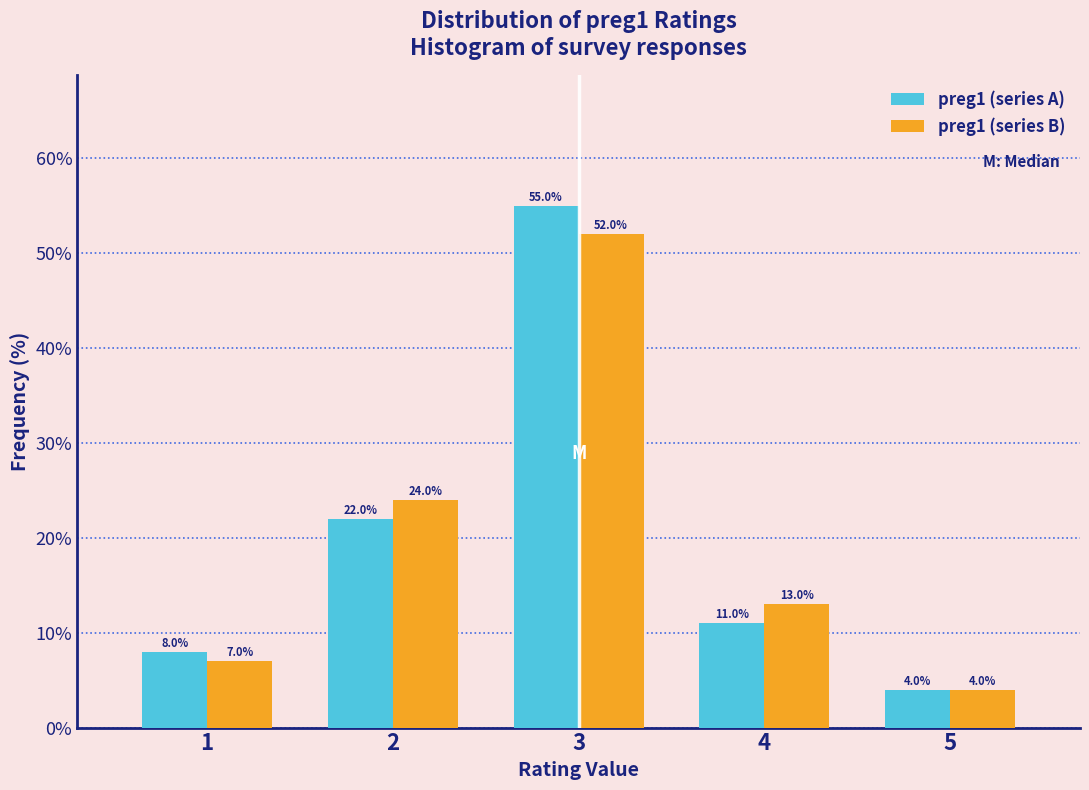

Reading left to right, transcribe this chart: for each range on the x-axis, give the height of each series' bar.

0.5 to 1.5: preg1 (series A)=8.0	preg1 (series B)=7.0
1.5 to 2.5: preg1 (series A)=22.0	preg1 (series B)=24.0
2.5 to 3.5: preg1 (series A)=55.0	preg1 (series B)=52.0
3.5 to 4.5: preg1 (series A)=11.0	preg1 (series B)=13.0
4.5 to 5.5: preg1 (series A)=4.0	preg1 (series B)=4.0